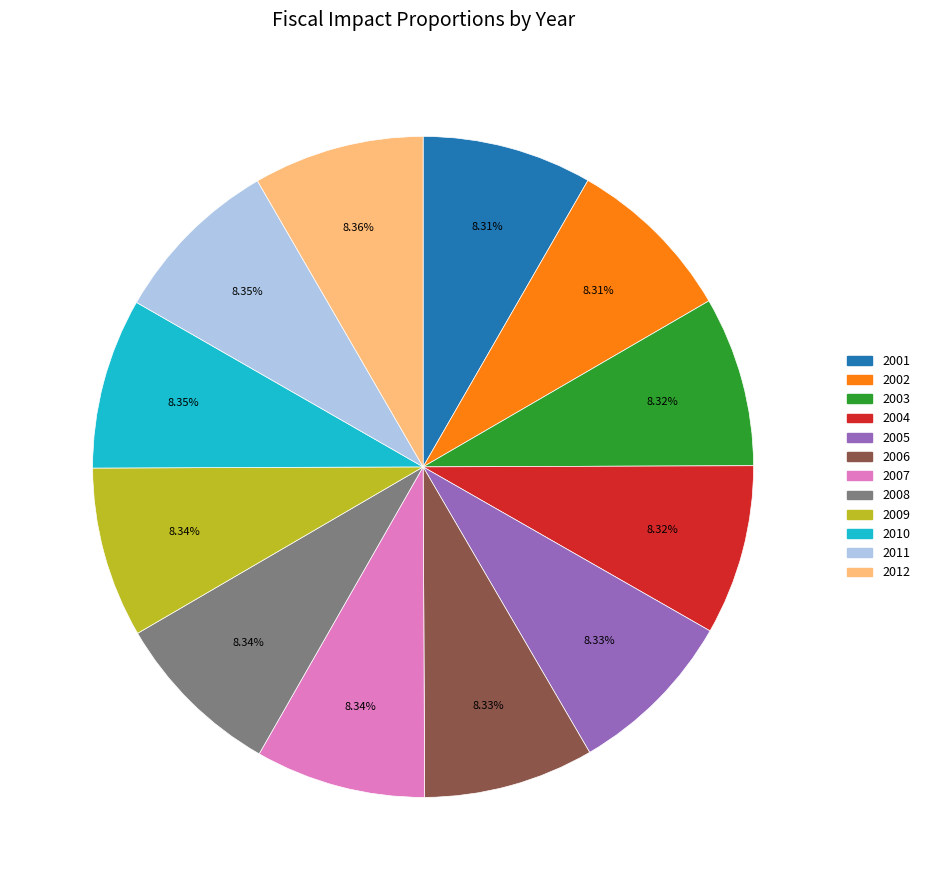

Is the sum of 2010 and 2009 greater than half?

No